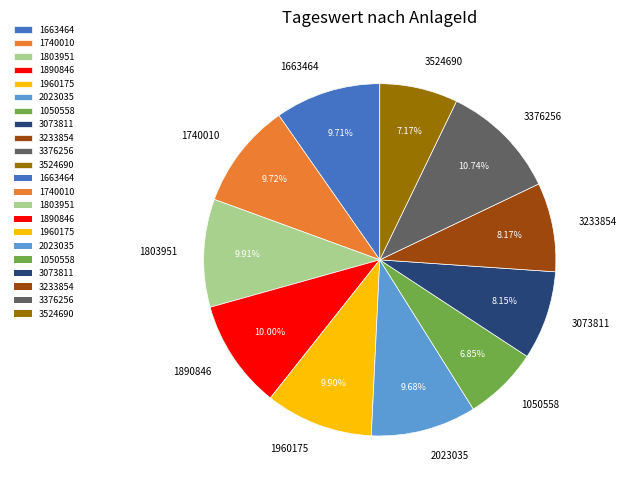

Which has a higher value, 1960175 or 3524690?

1960175